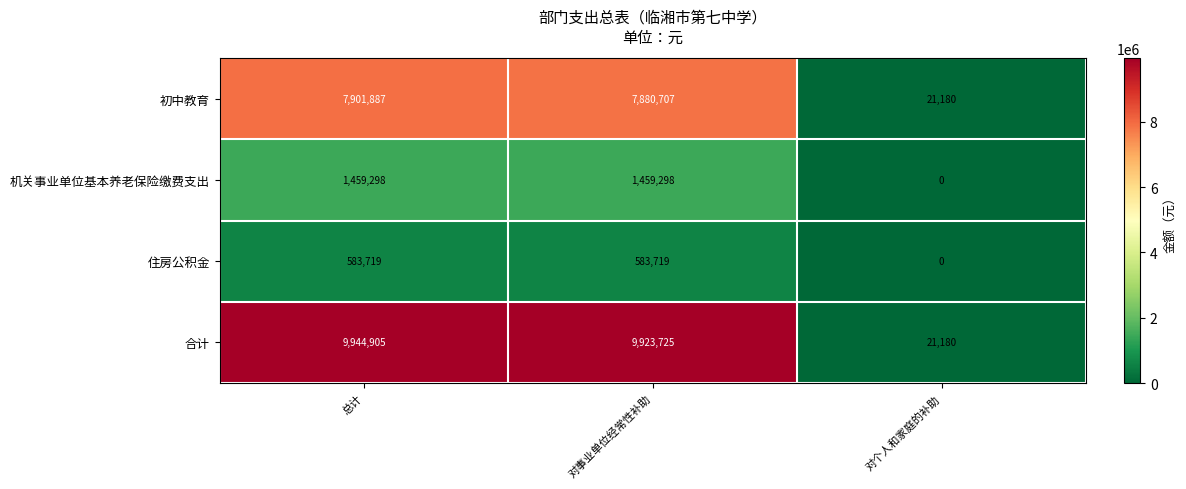

What is the sum of all 合计 values?

19889810